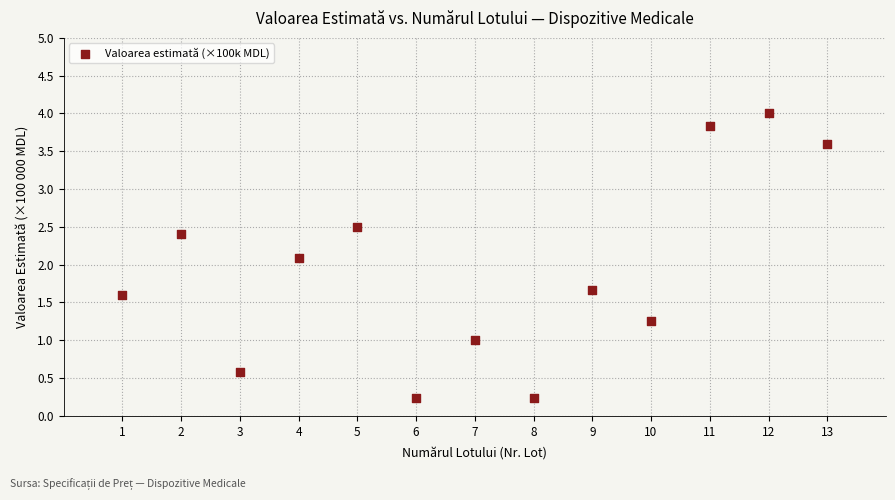

What is the range of X values (max minus min)?

12.0